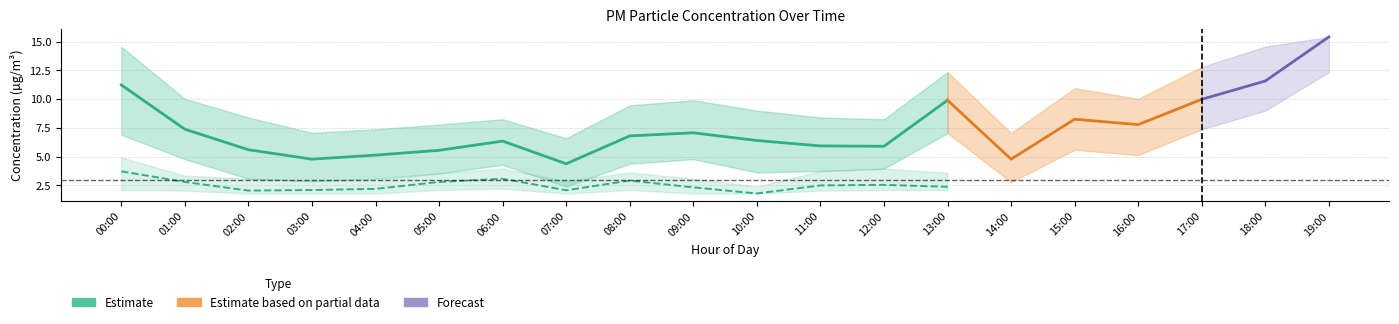

What is the label of the 12th point from the left?

11:00